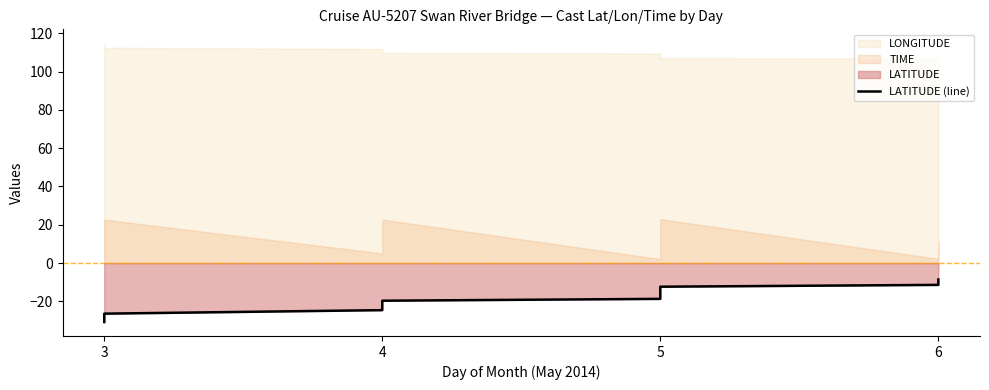

What is the difference between the maximum and minimum values?

22.2